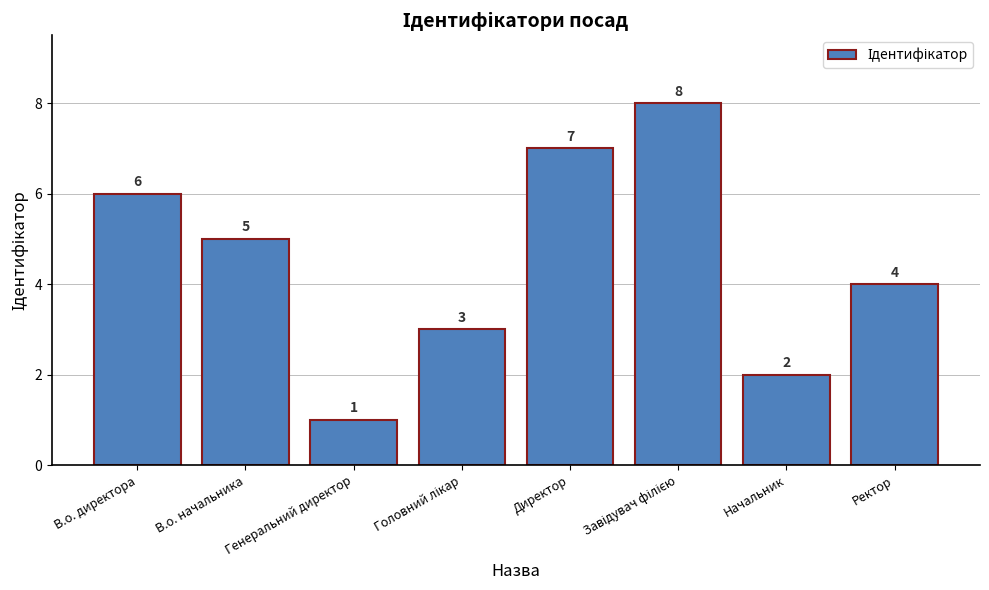

What is the maximum value shown in the chart?

8